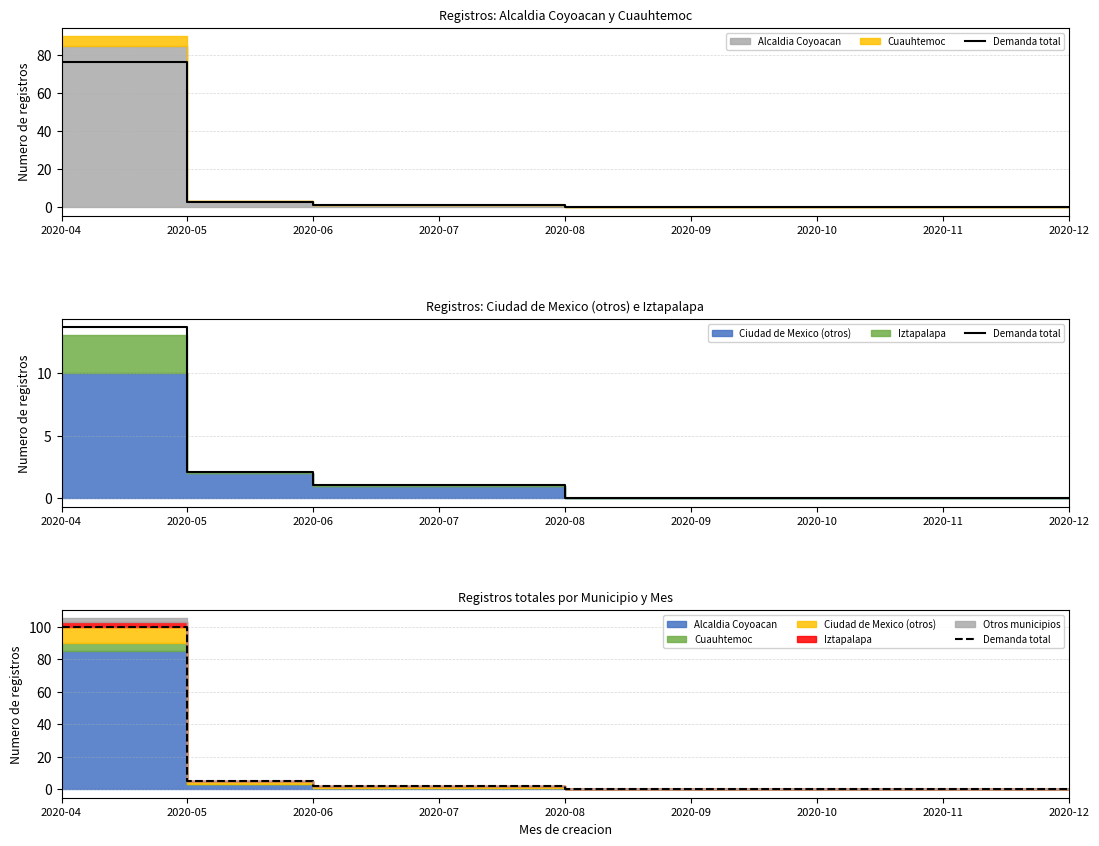

Count the number of categories in the chart.

9